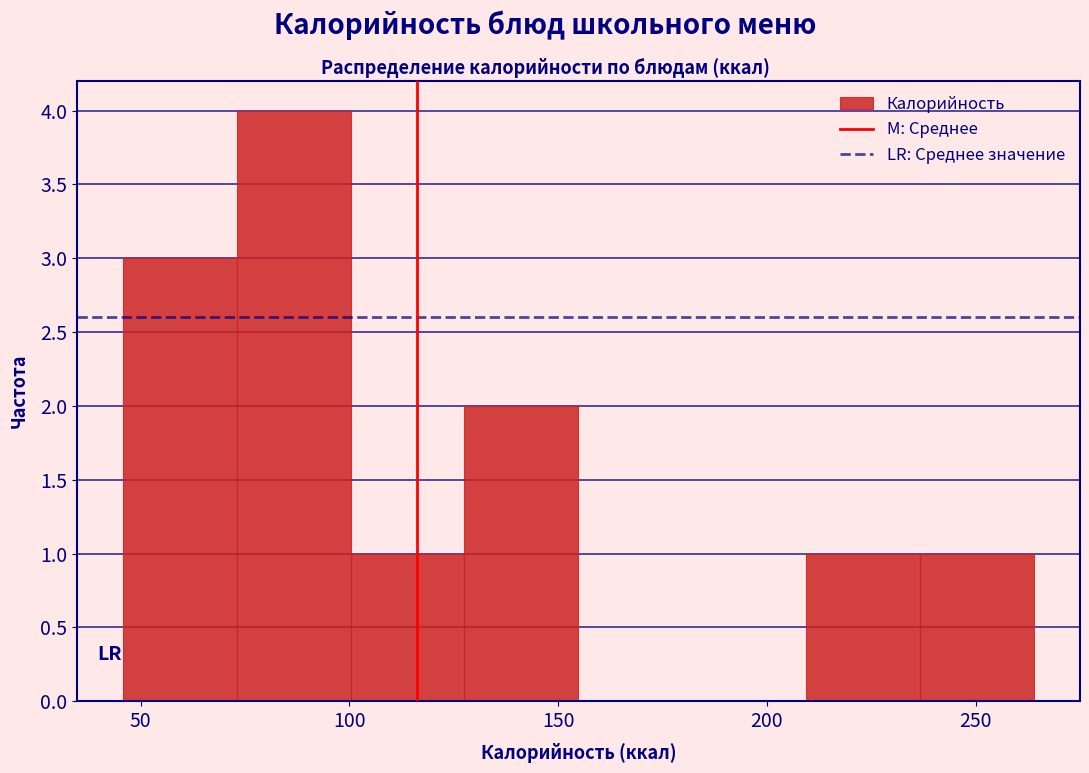

How tall is the bar that spans 210 to 235 on the x-axis? Neither the bar edges nor the heights are printed on the chart, so give them approximately, as read against the axes.

1